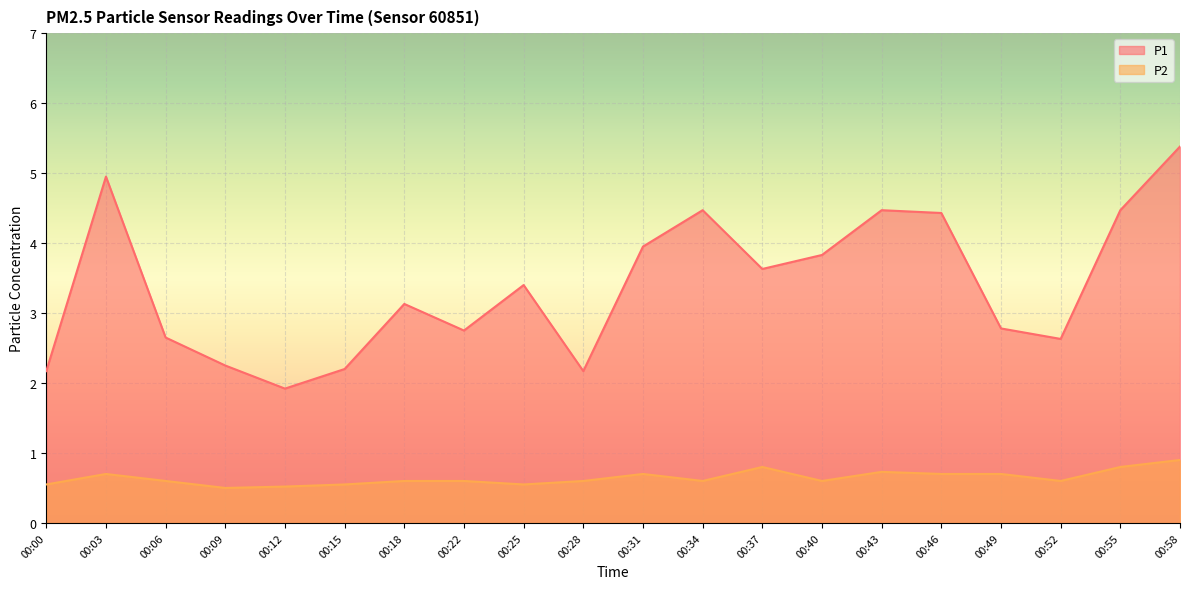

What is the average value of the P2 series?

0.6